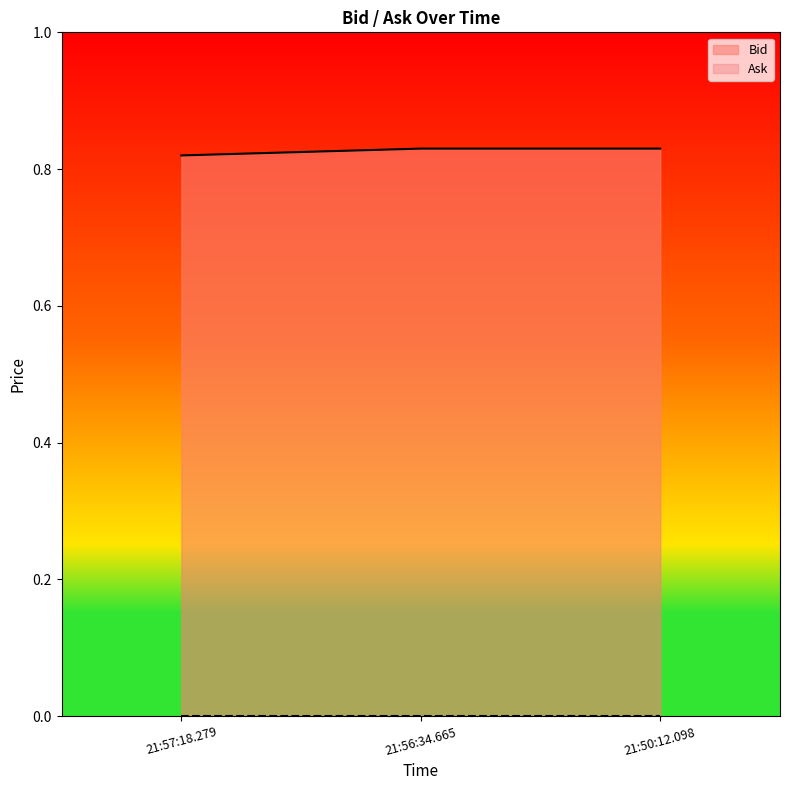

Rank the categories by value from highest to lowest.

21:56:34.665, 21:50:12.098, 21:57:18.279